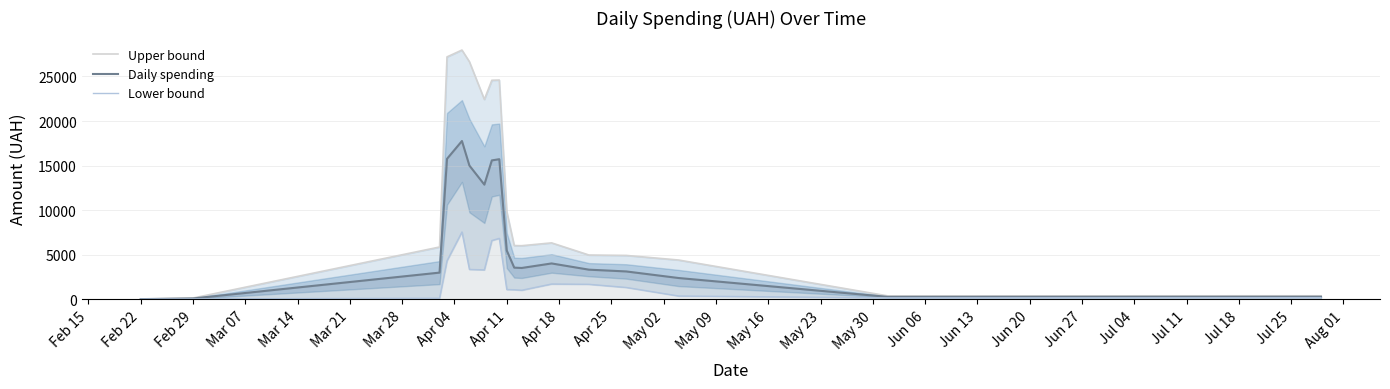

True or false: Lower bound and Upper bound cross at least once.

False